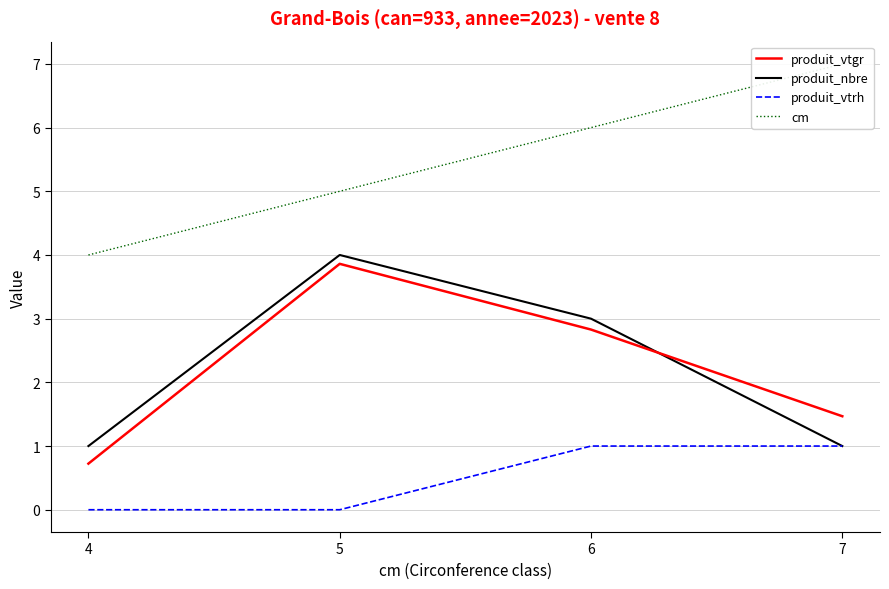

How many values in the produit_vtgr series exceed 2?

2